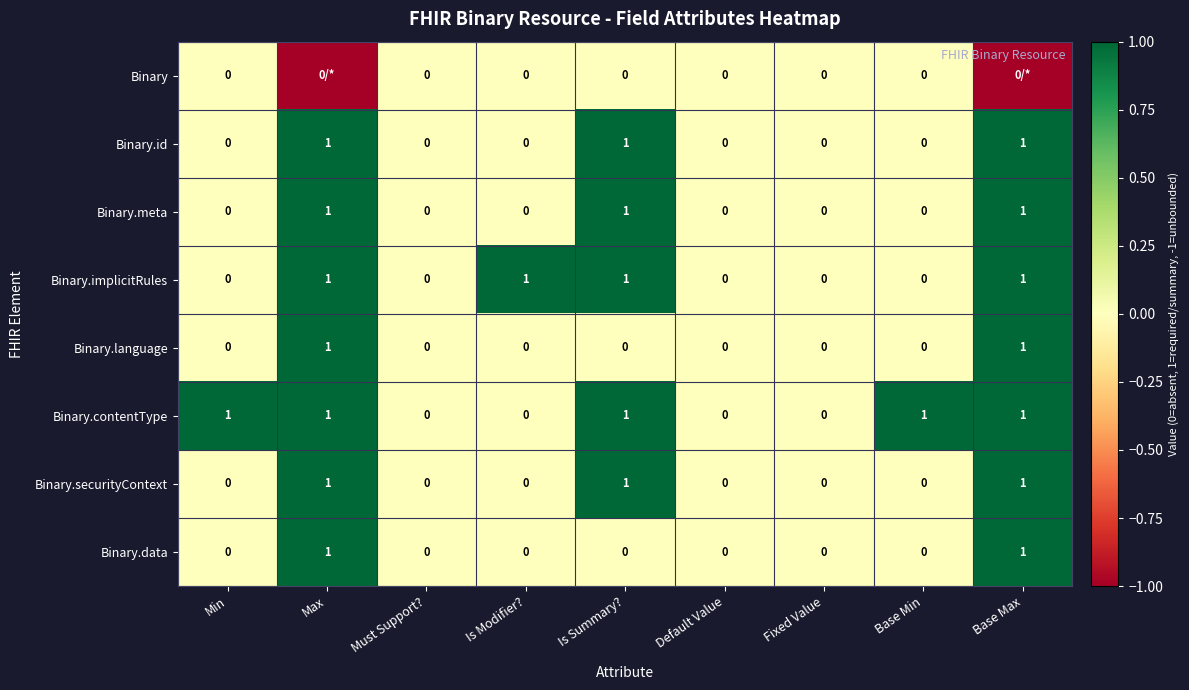

Is it true that Binary.securityContext equals -1 at Base Min?

False